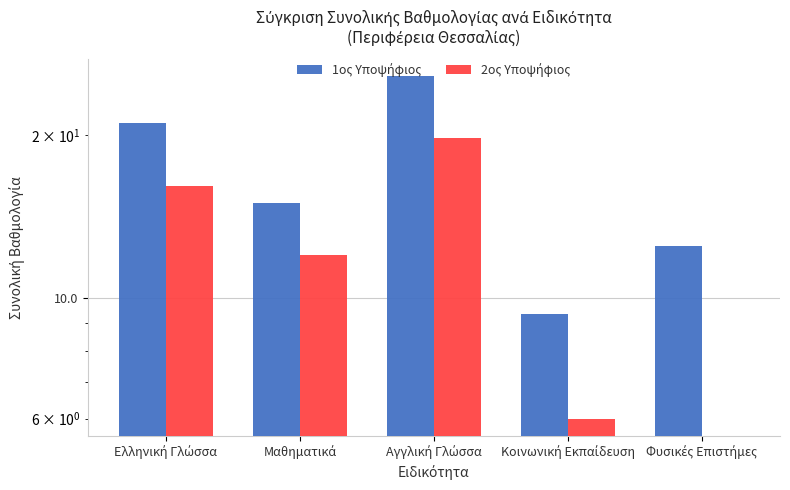

Are the bars horizontal?

No